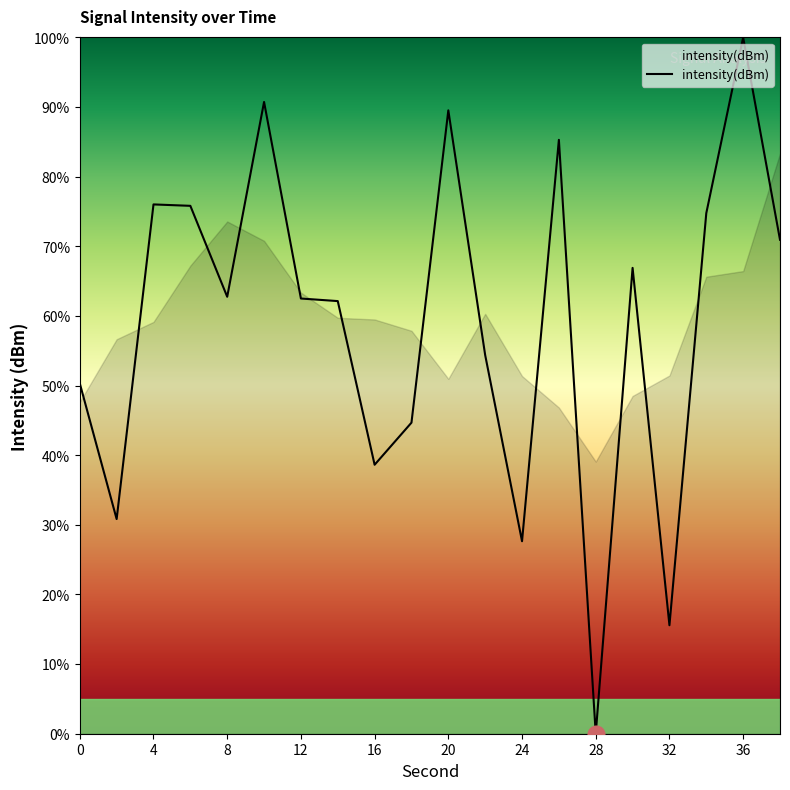

What is the average value?

59.0